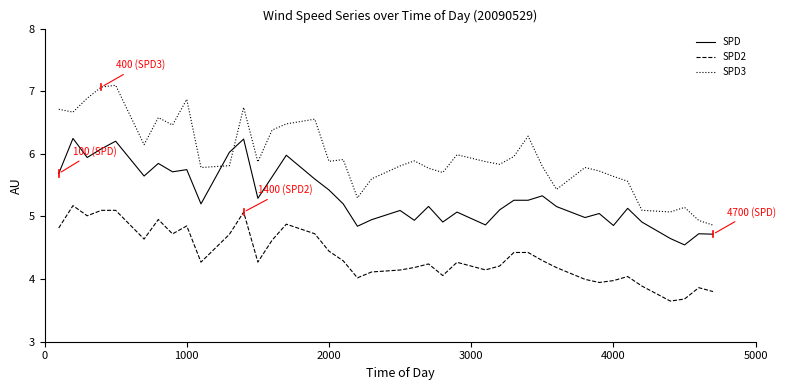

Which series has the widest spread of values?

SPD3